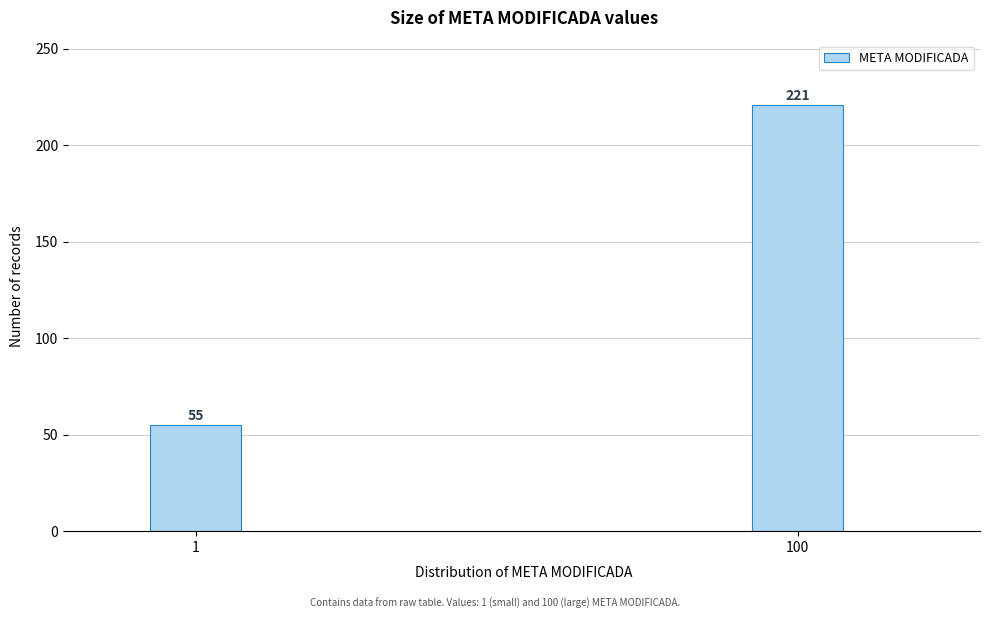

Reading left to right, what are all the values shown in this chart?

55	221